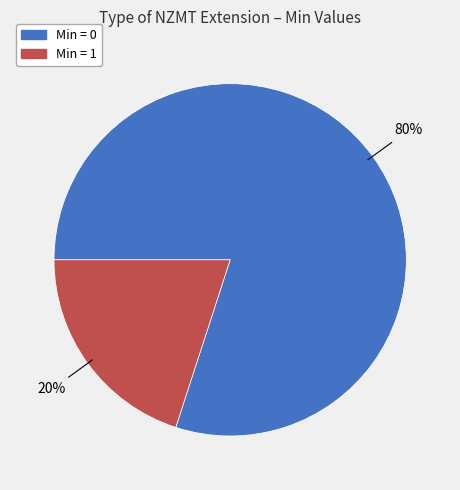

Does any single category account for the majority?

Yes